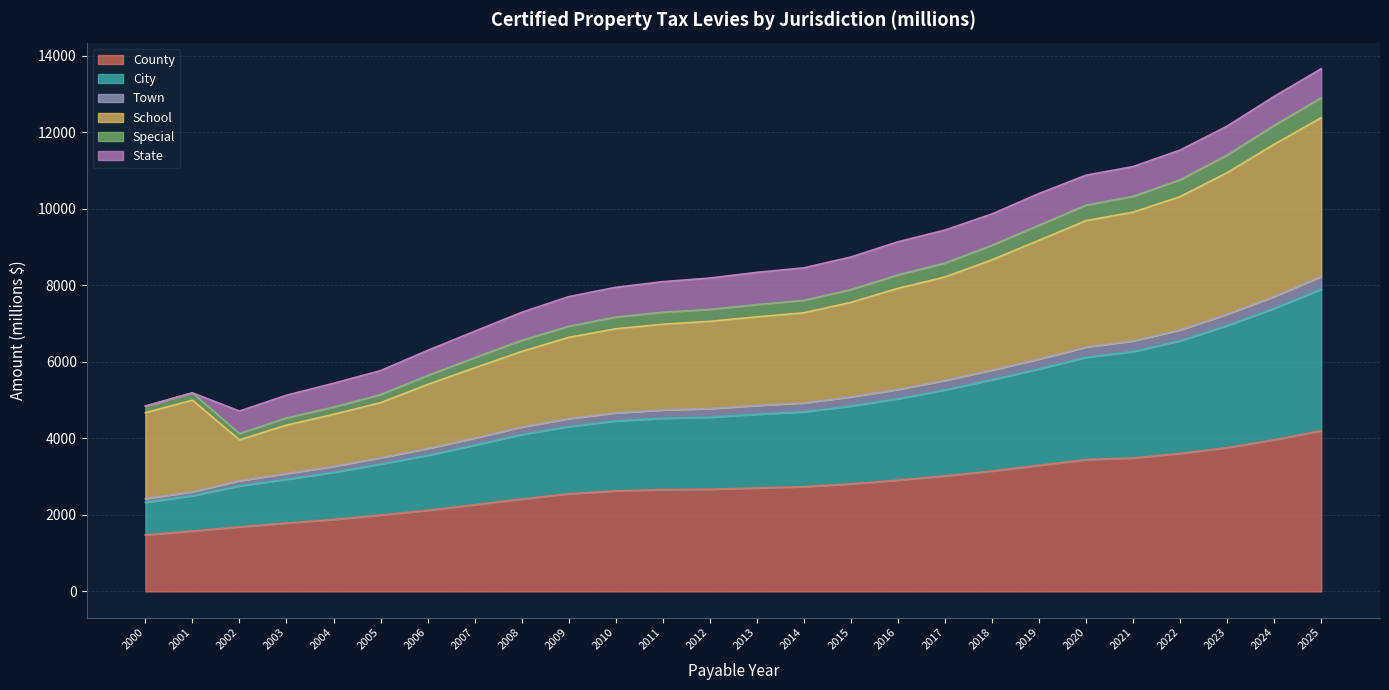

What is the difference between the highest and lowest values at 2020?

7436.8